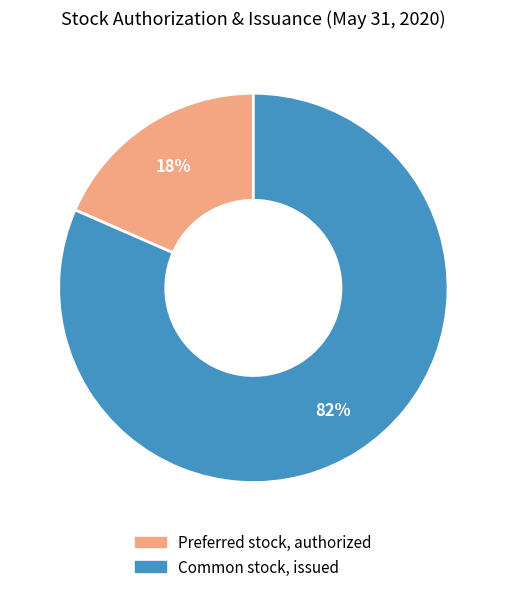

To the nearest percent, what portion does Common stock, issued represent?

82%